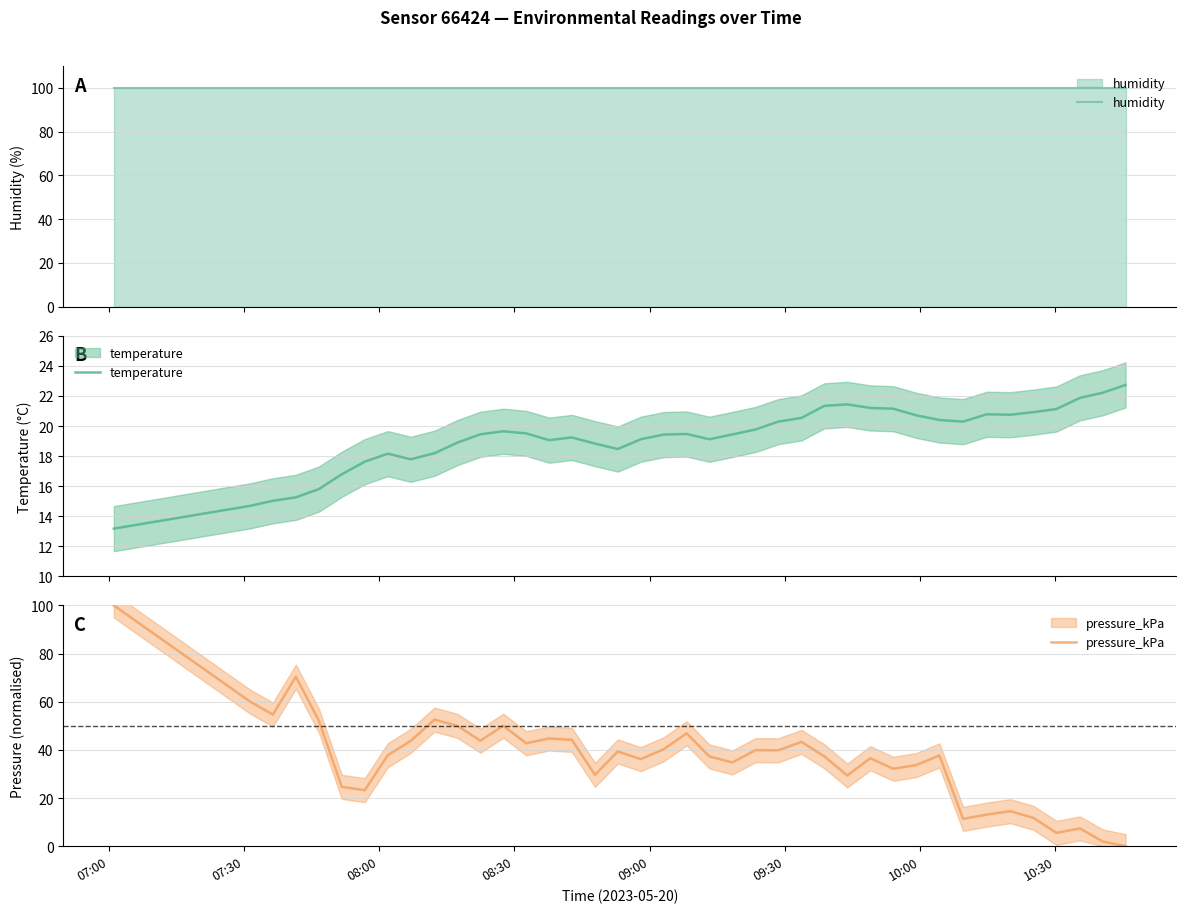

Reading right to left, list all the values displayed in this chart.

humidity: 100.0	100.0	100.0	100.0	100.0	100.0	100.0	100.0	100.0	100.0	100.0	100.0	100.0	100.0	100.0	100.0	100.0	100.0	100.0	100.0	100.0	100.0	100.0	100.0	100.0	100.0	100.0	100.0	100.0	100.0	100.0	100.0	100.0	100.0	100.0	100.0	100.0	100.0	100.0	100.0
temperature: 22.7	22.2	21.9	21.1	20.9	20.8	20.8	20.3	20.4	20.7	21.1	21.2	21.4	21.3	20.5	20.3	19.8	19.4	19.1	19.5	19.4	19.1	18.5	18.8	19.2	19.1	19.5	19.6	19.4	18.9	18.2	17.8	18.2	17.6	16.8	15.8	15.3	15.0	14.7	13.2
pressure_kPa: 0.0	2.0	7.4	5.5	11.8	14.5	13.1	11.3	37.7	33.7	32.2	36.6	29.4	37.3	43.3	39.8	39.9	34.8	37.3	46.9	40.3	36.2	39.4	29.6	44.2	44.7	42.8	50.0	43.8	50.0	52.6	43.8	37.8	23.3	24.7	52.1	70.4	54.7	60.1	100.0